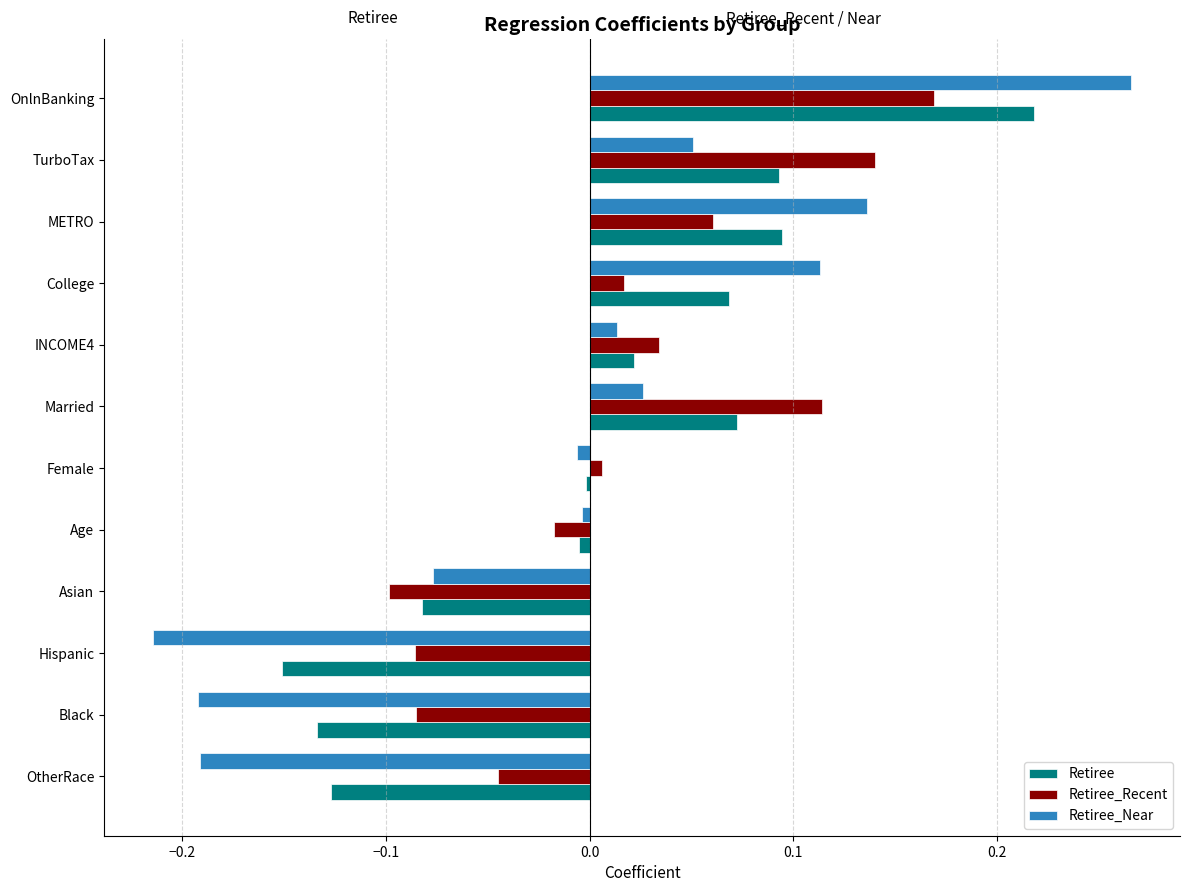

Between Asian and Age, which series saw the biggest shift?

Retiree_Recent